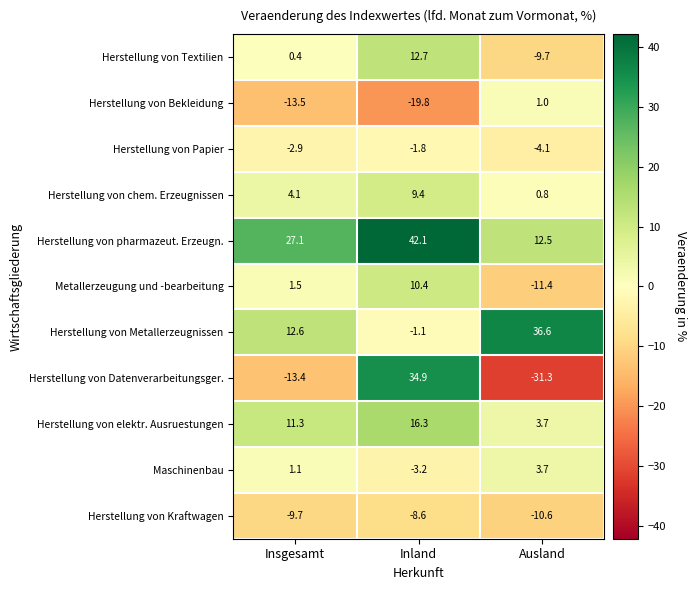

Which series has the largest total across all categories?

Herstellung von pharmazeut. Erzeugn.